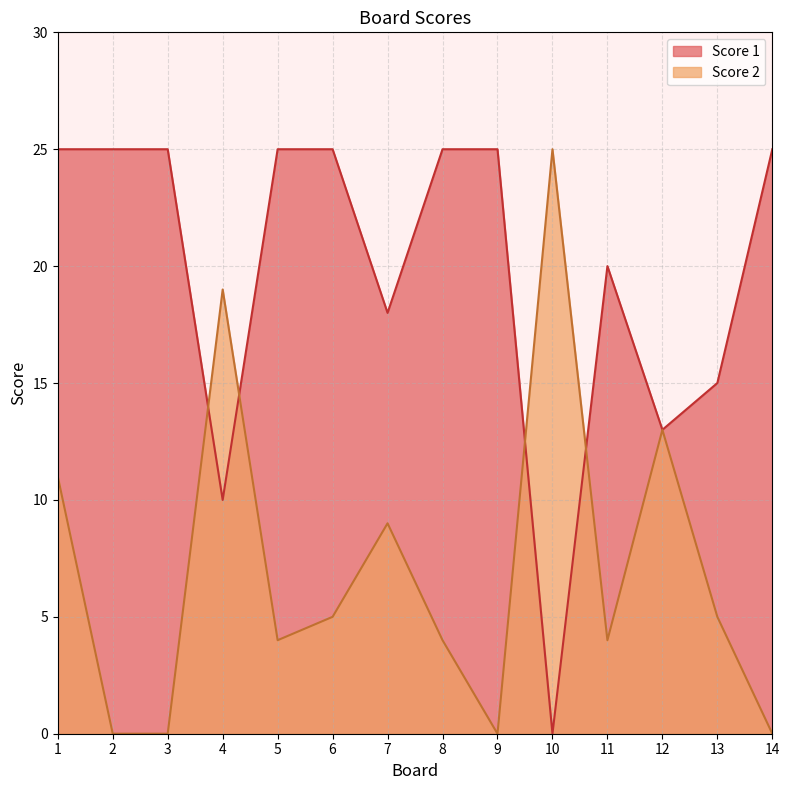

What are all the series names shown in the legend?

Score 1, Score 2